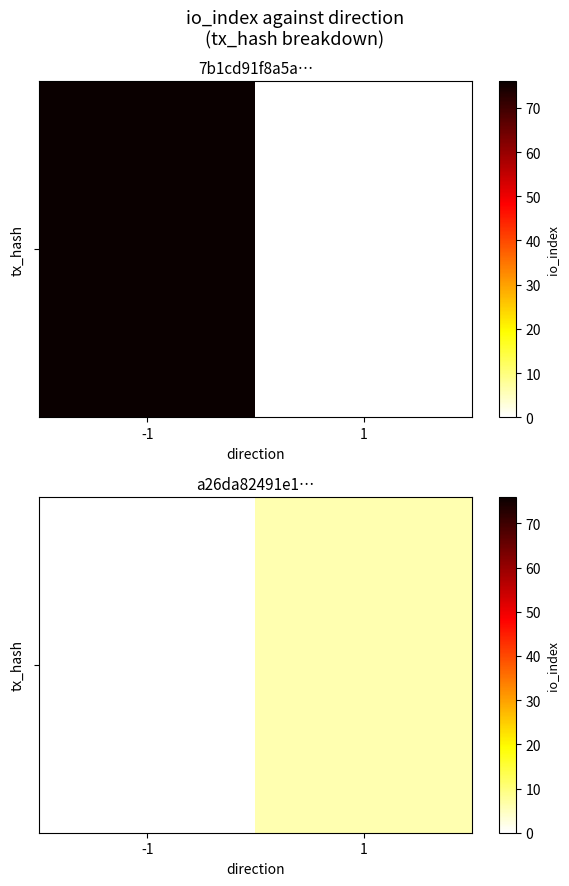

How many values are above zero?

1